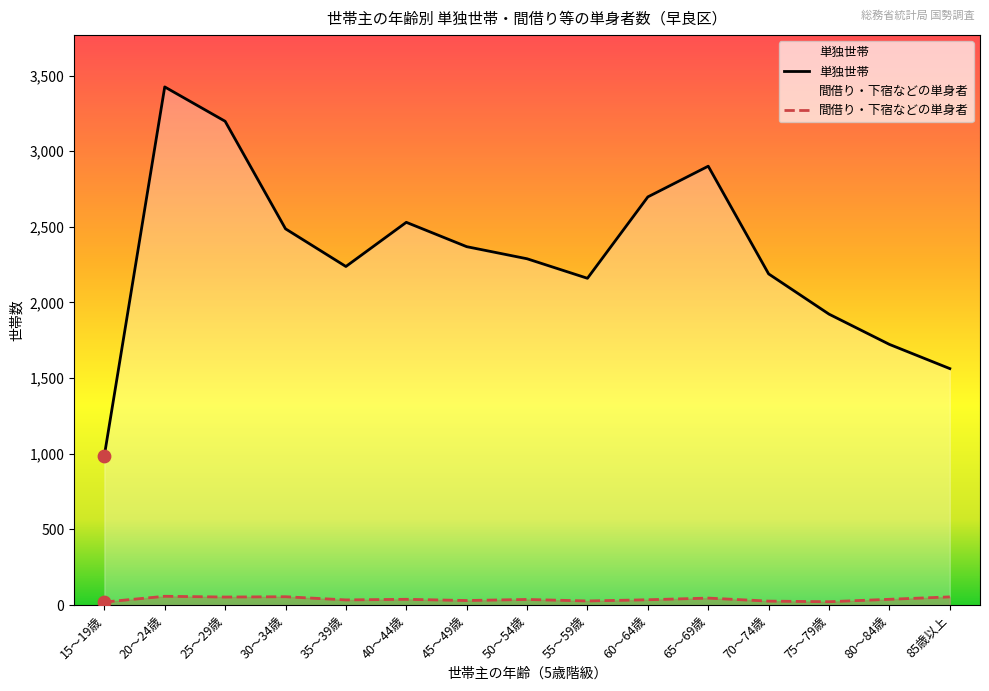

Which series reaches the minimum Y coordinate?

間借り・下宿などの単身者